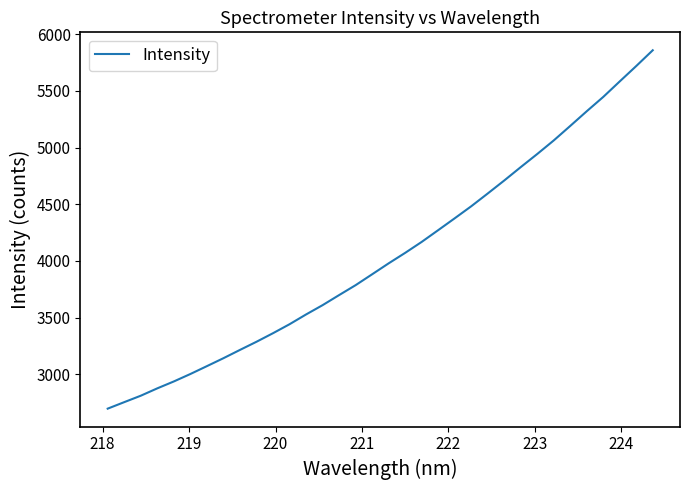

What is the difference between the maximum and minimum values?

3164.3